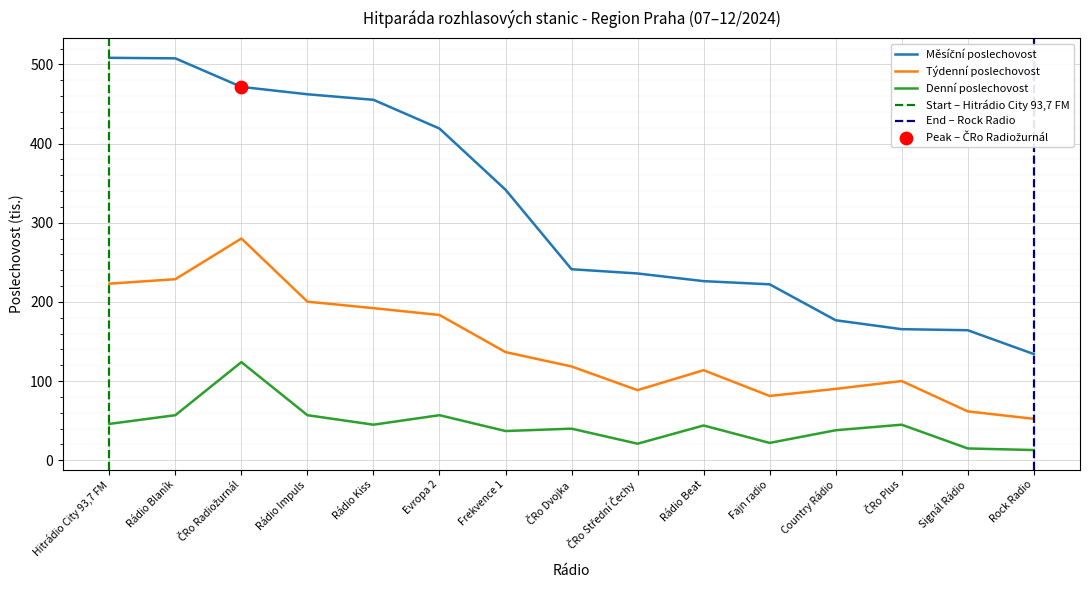

What are all the series names shown in the legend?

Měsíční poslechovost, Týdenní poslechovost, Denní poslechovost